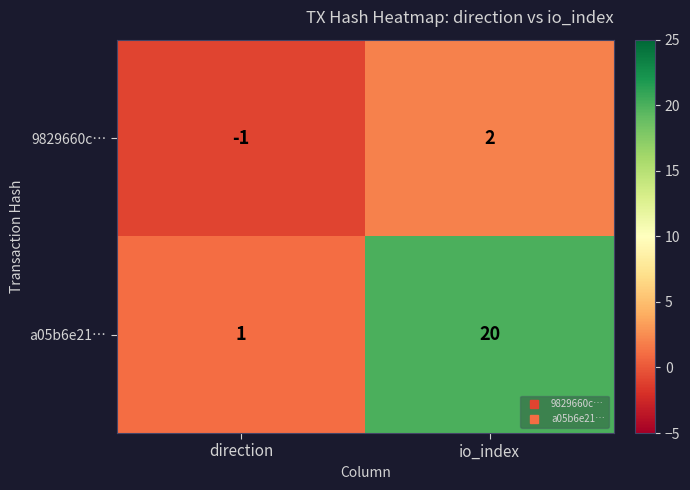

Which series has the widest spread of values?

a05b6e21…